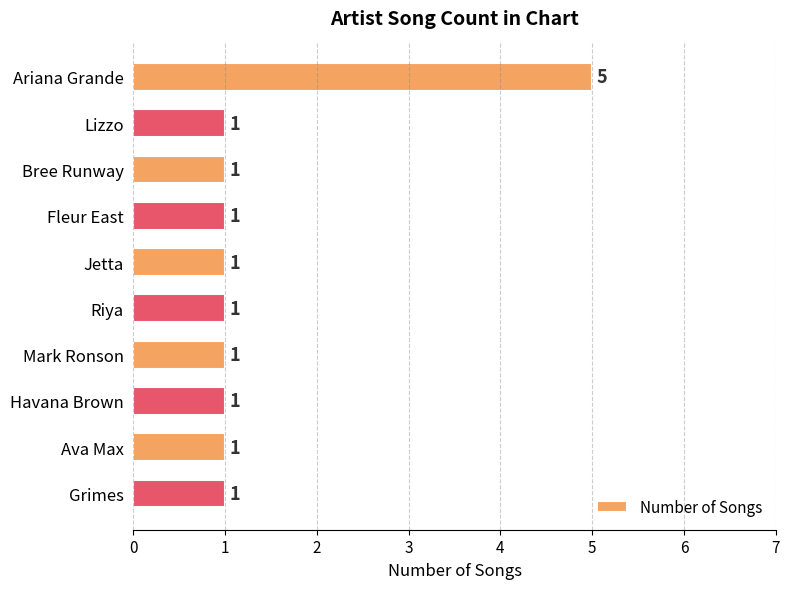

Are the bars grouped side by side (vs. stacked)?

No